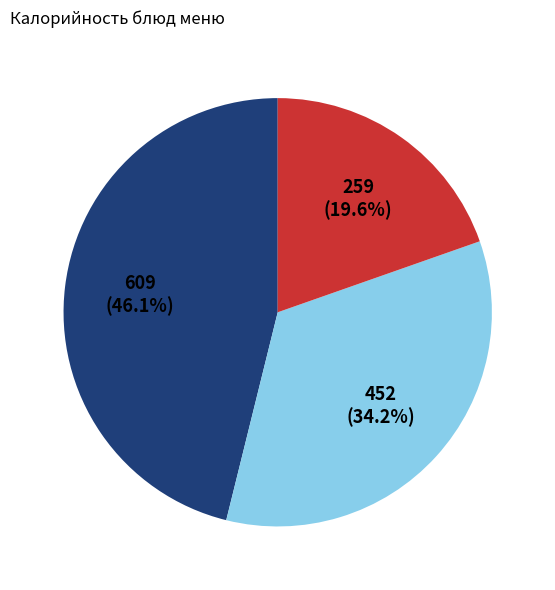

To the nearest percent, what is the average slice percentage?

33%